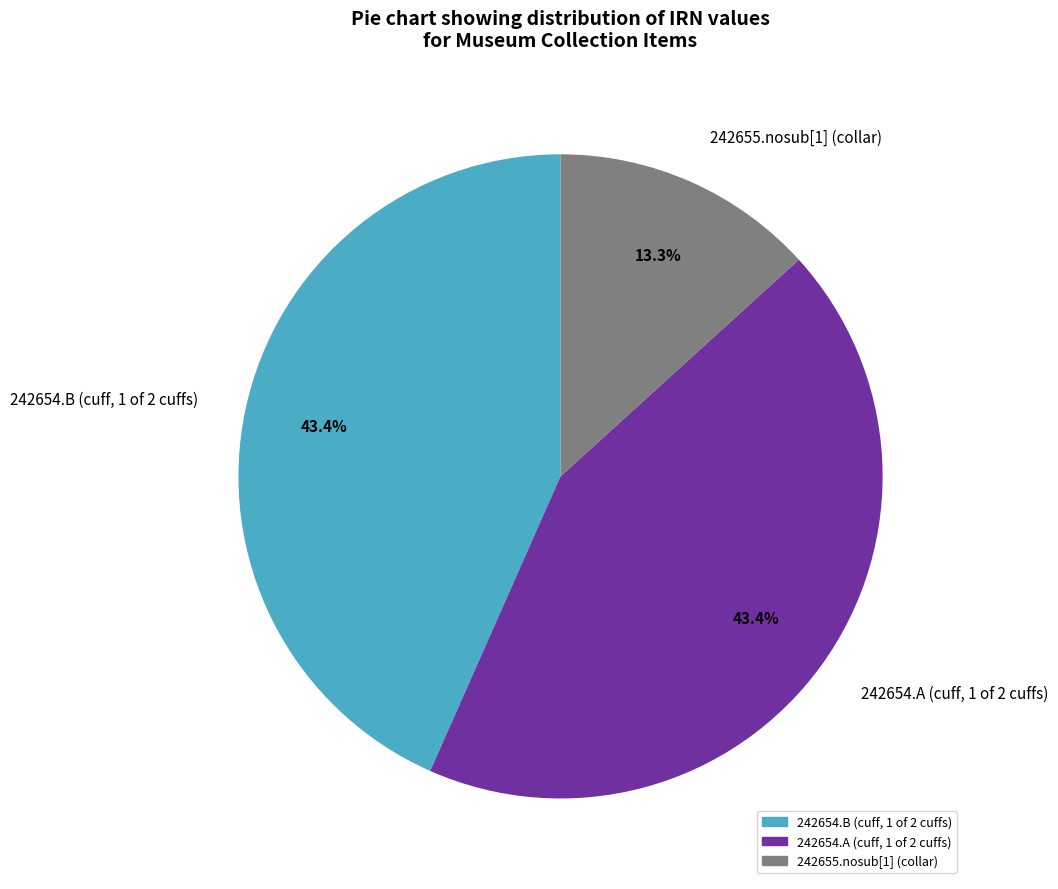

The 242655.nosub[1] (collar) slice represents 13% of the pie. True or false?

True